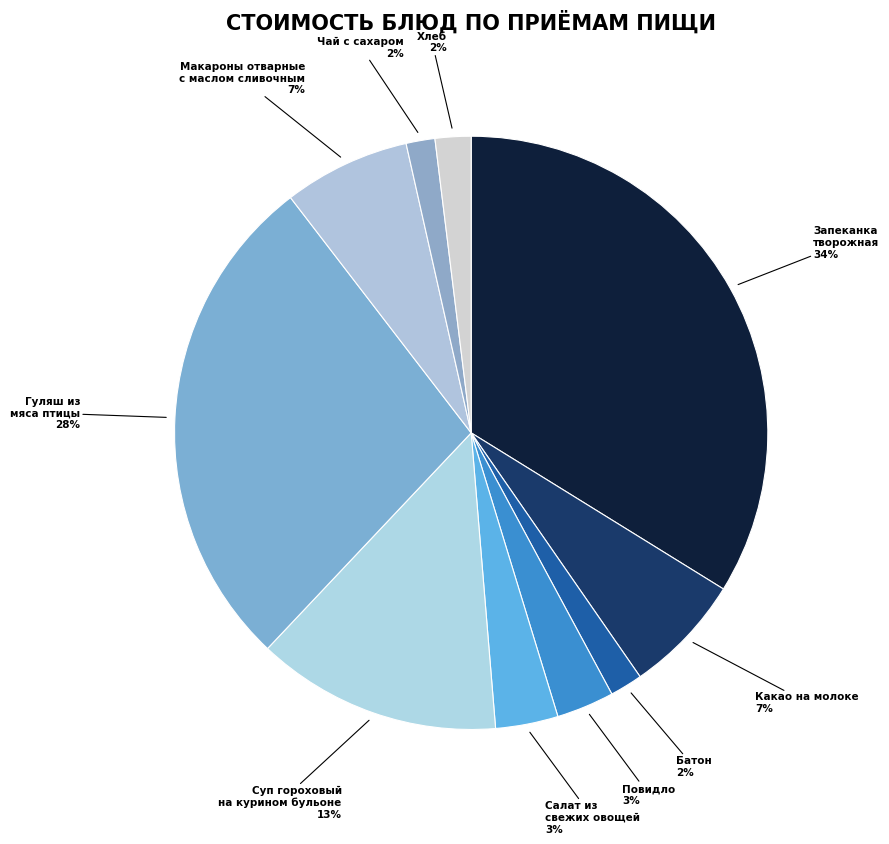

Does any single category account for the majority?

No